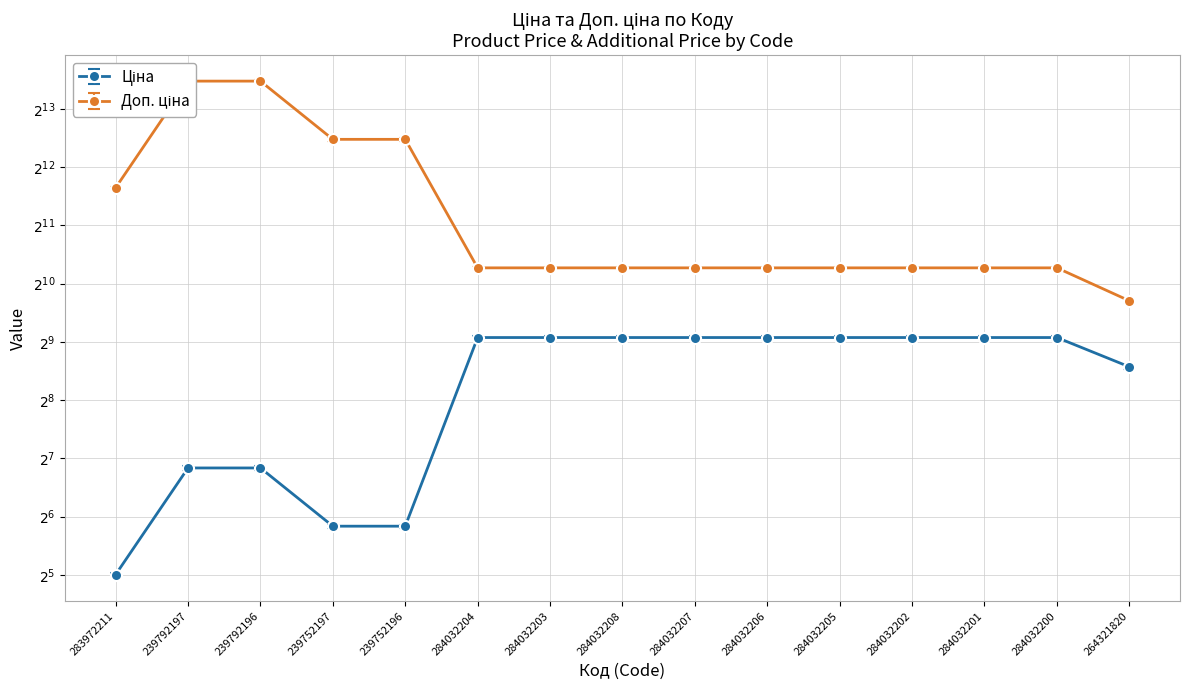

What is the value of the Доп. ціна point at the 3rd from the left?

11410.0